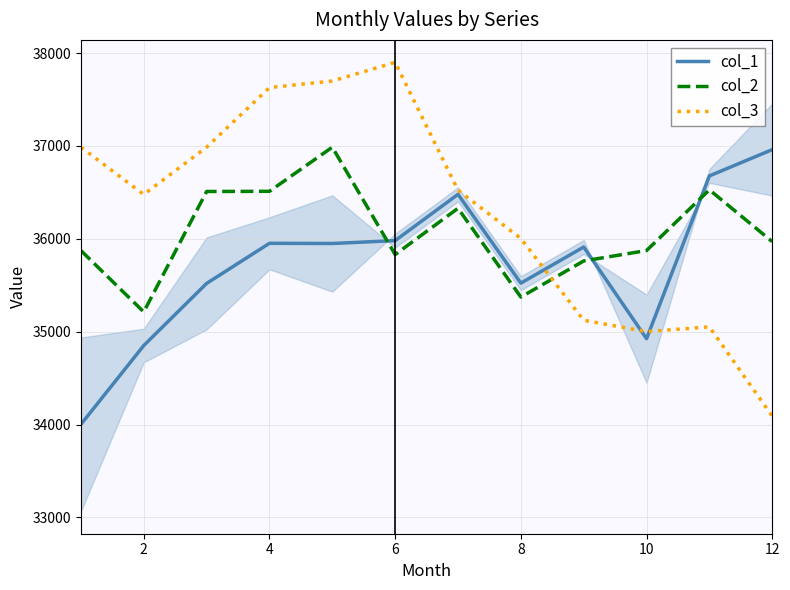

How many lines are shown in the chart?

3